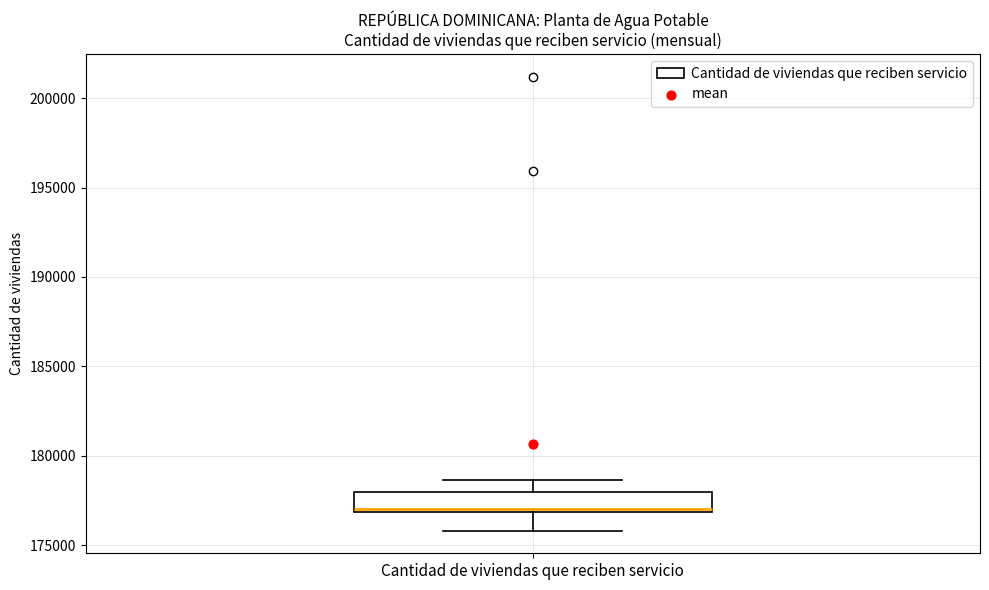

Where is the lower edge of the box for Cantidad de viviendas que reciben servicio on the y-axis? The values are not printed on the chart, so give them approximately, as read against the axis.

177000